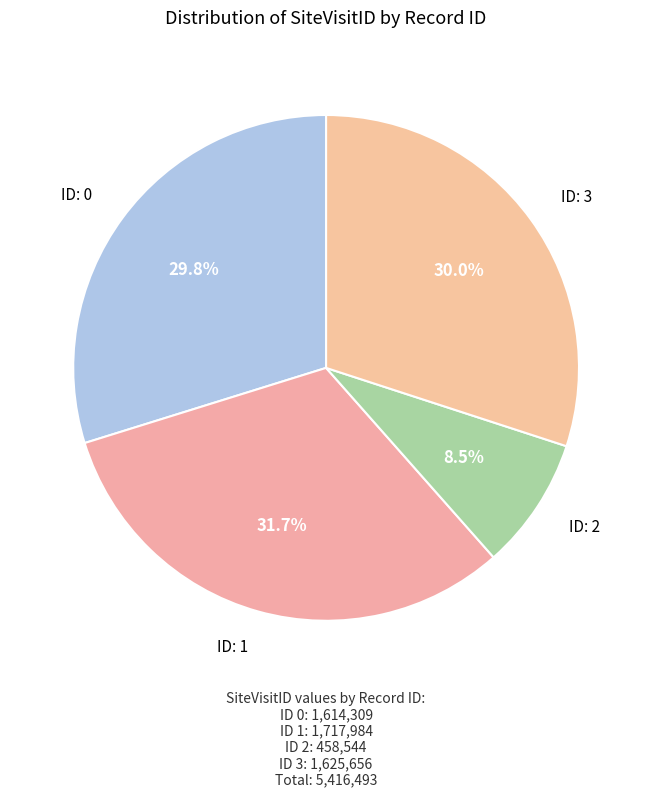

Count the number of slices in the pie.

4